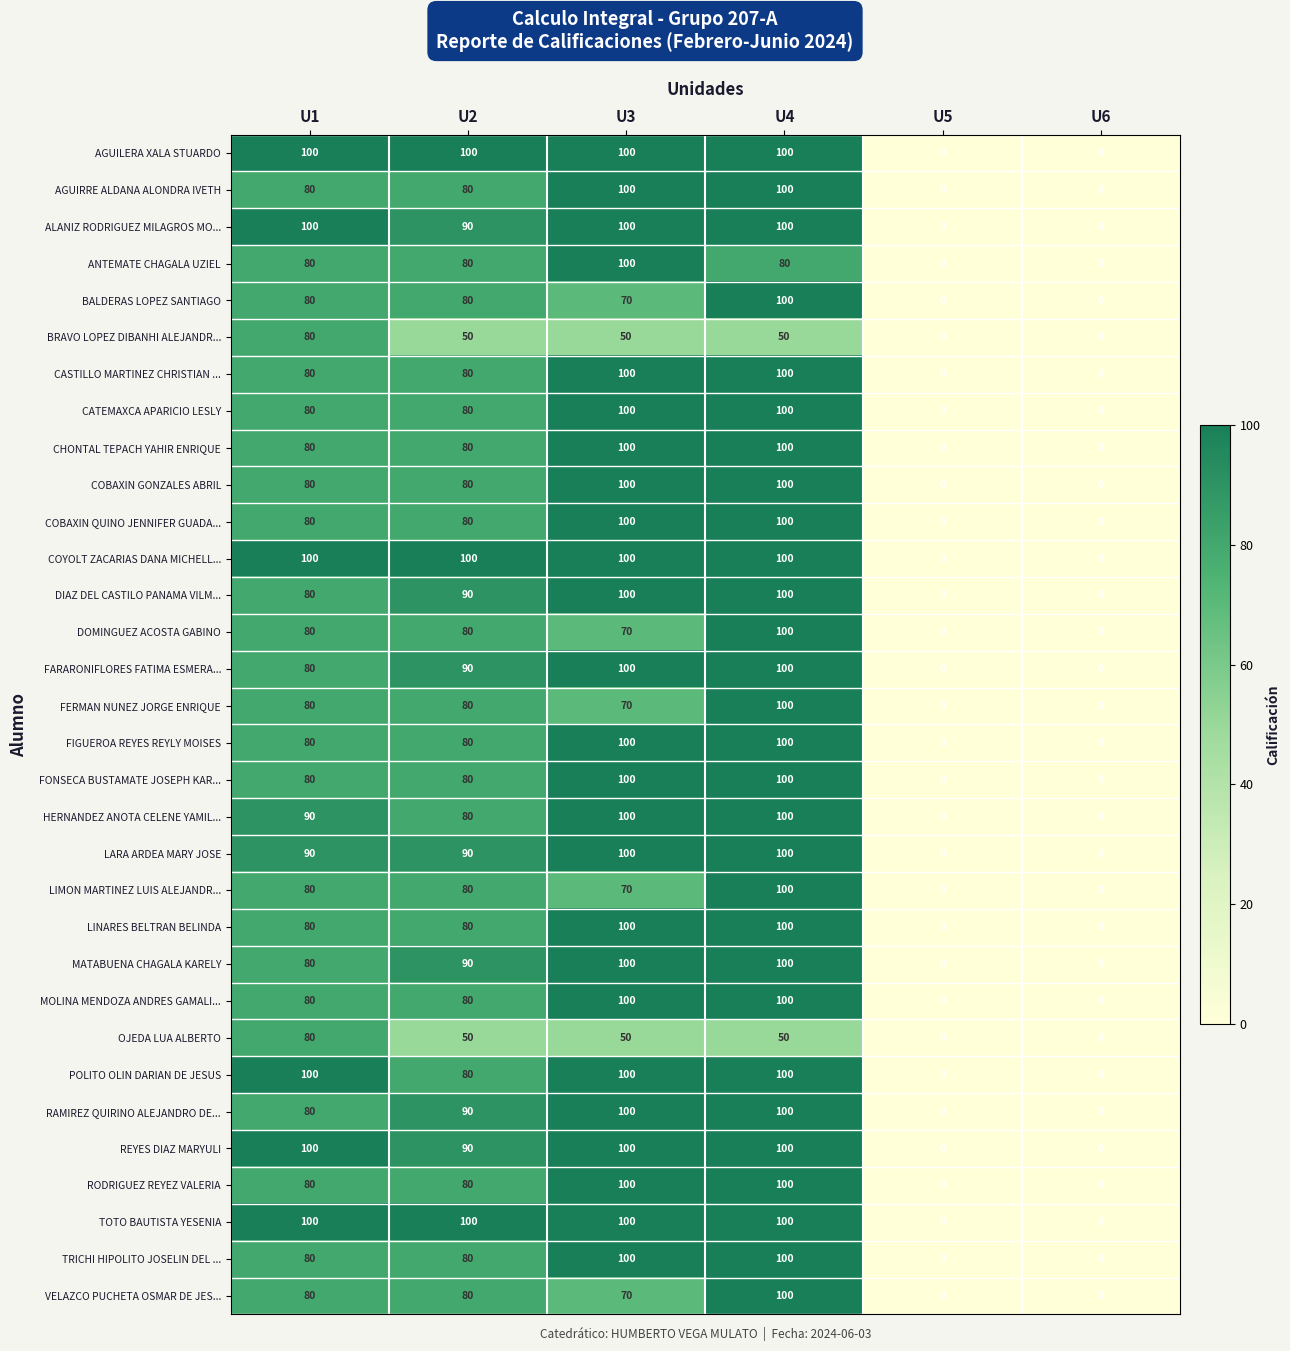

Count the number of data series in this chart.

32